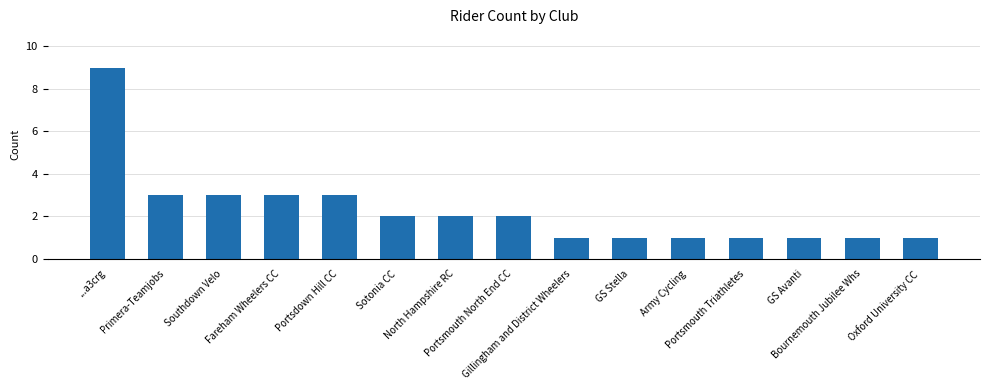

How many series are shown in this chart?

1